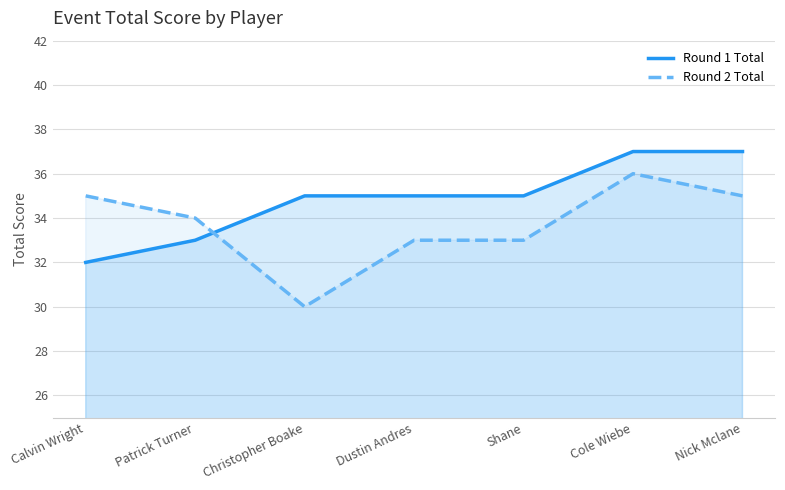

Which has a higher value, Cole Wiebe or Calvin Wright?

Cole Wiebe